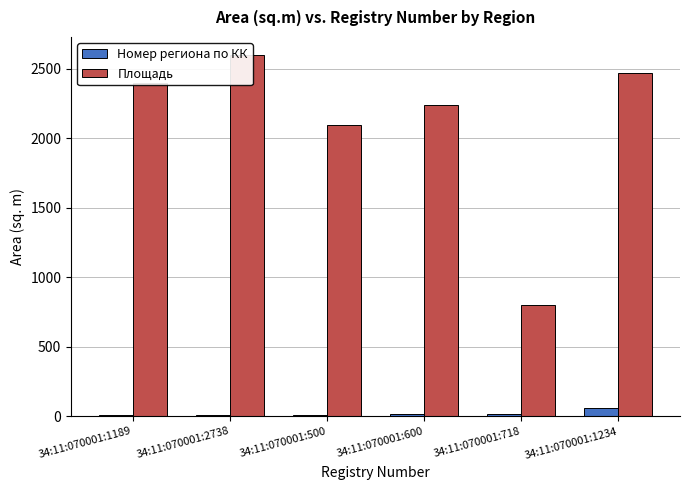

What position from the right is 34:11:070001:2738?

5